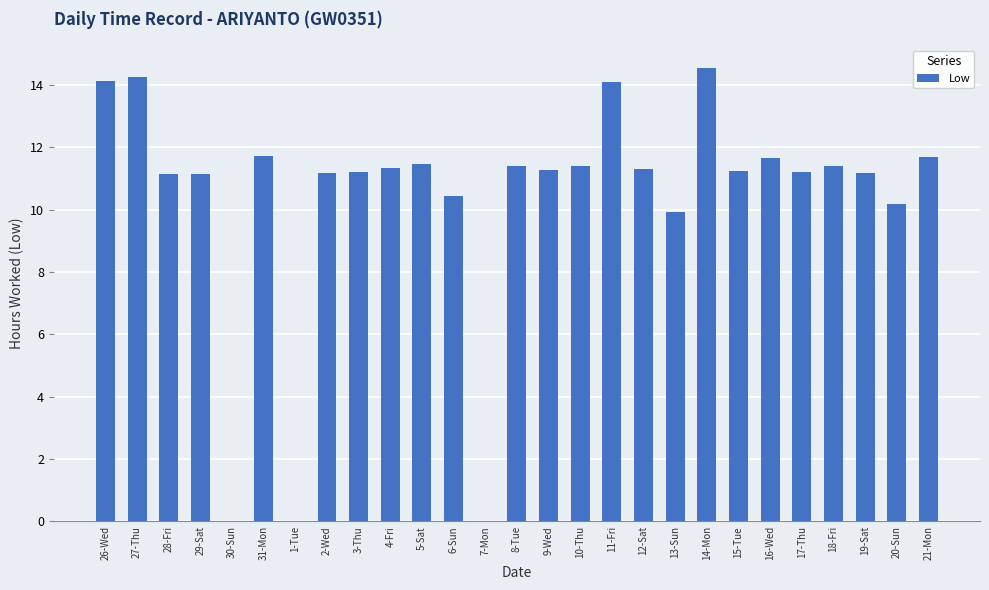

What is the maximum value shown in the chart?

14.6